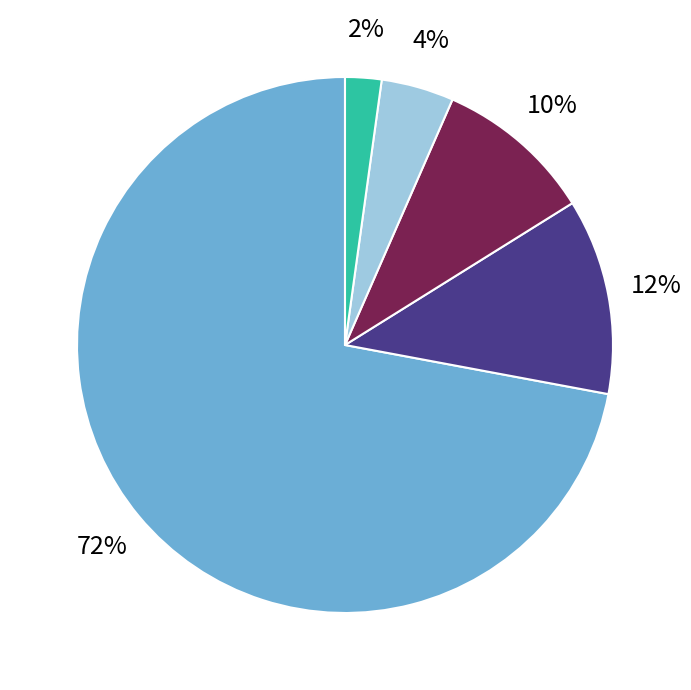

Does any single category account for the majority?

Yes